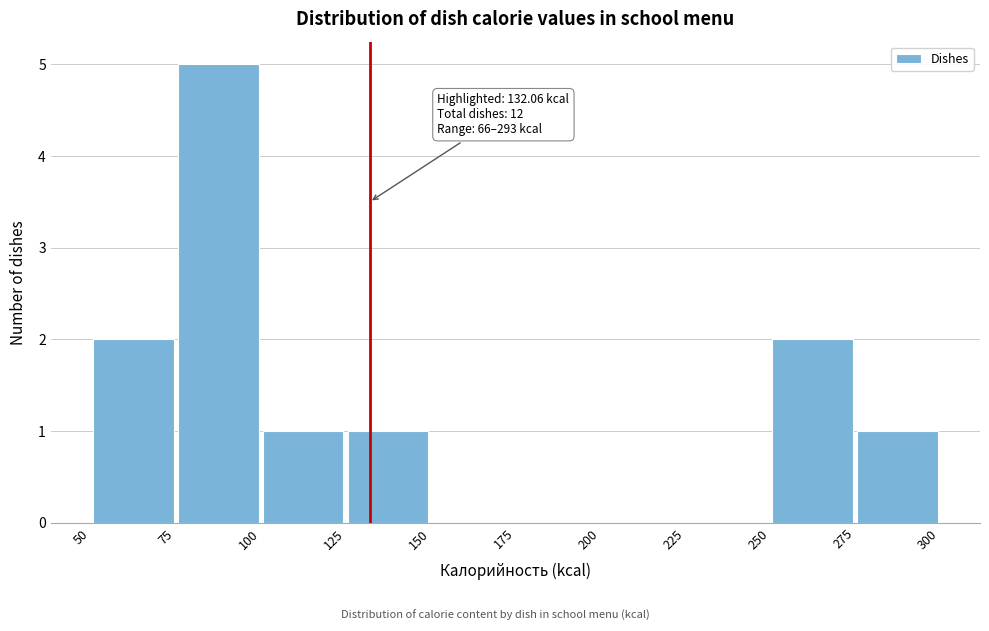

Which range on the x-axis has the tallest bar?

75 to 100